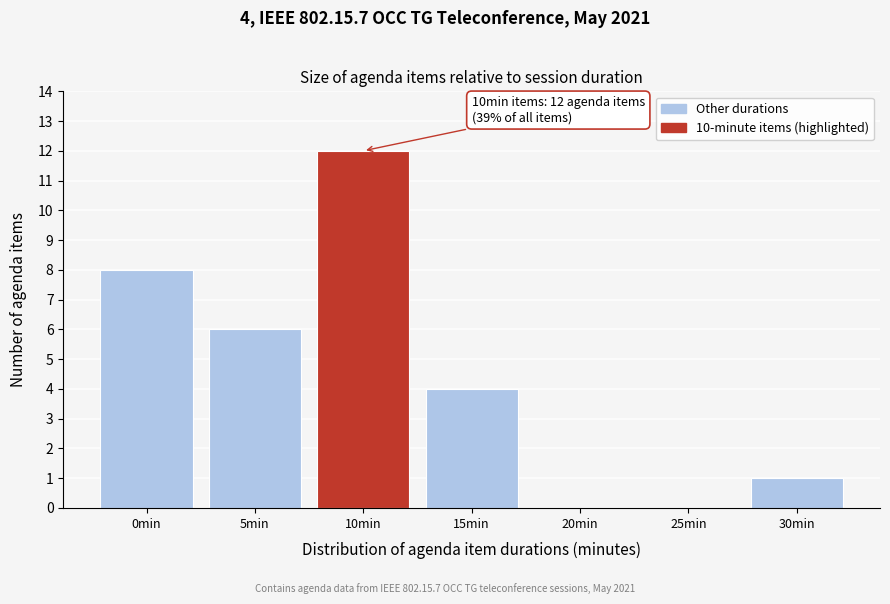

Reading left to right, list all the values displayed in this chart.

0min=8	5min=6	10min=12	15min=4	20min=0	25min=0	30min=1